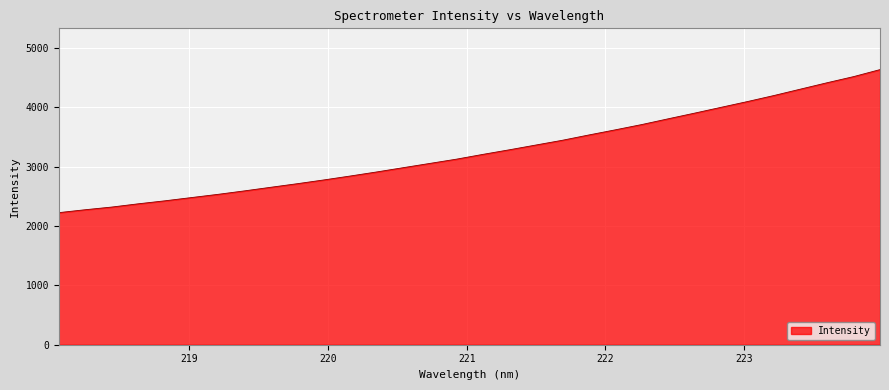

What is the difference between the maximum and minimum values?

2411.4